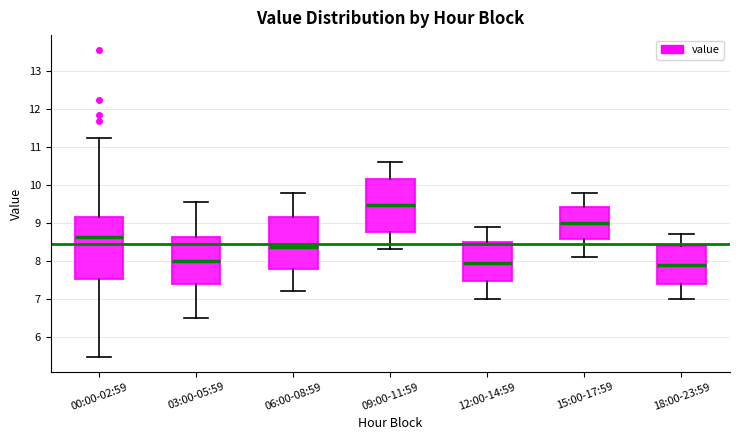

Reading left to right, read every box against the y-axis: the position of its median line, the range the box covers, and the ends of its whiskers. The values are not printed on the chart, so give them approximately, as read against the axis.

00:00-02:59: median 8.6, box 7.5 to 9.2, whiskers 5.5 to 11.2
03:00-05:59: median 8.0, box 7.4 to 8.6, whiskers 6.5 to 9.6
06:00-08:59: median 8.4, box 7.8 to 9.2, whiskers 7.2 to 9.8
09:00-11:59: median 9.5, box 8.8 to 10.2, whiskers 8.3 to 10.6
12:00-14:59: median 8.0, box 7.5 to 8.5, whiskers 7.0 to 8.9
15:00-17:59: median 9.0, box 8.6 to 9.4, whiskers 8.1 to 9.8
18:00-23:59: median 7.9, box 7.4 to 8.4, whiskers 7.0 to 8.7